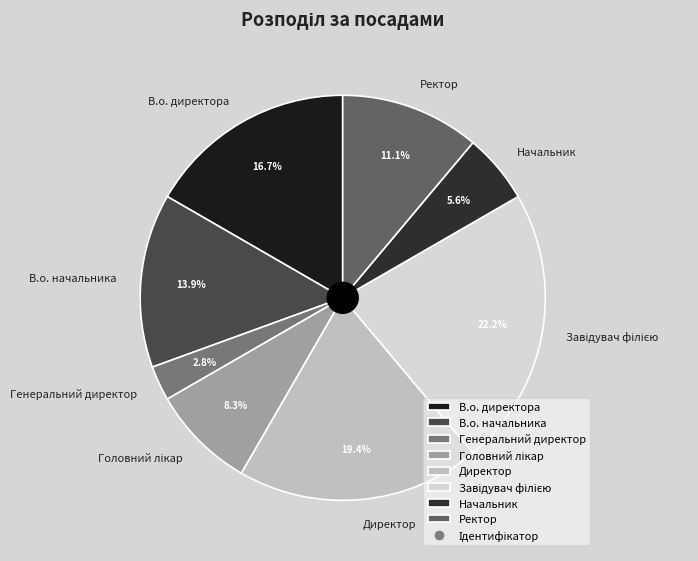

Which has a higher value, Генеральний директор or В.о. начальника?

В.о. начальника